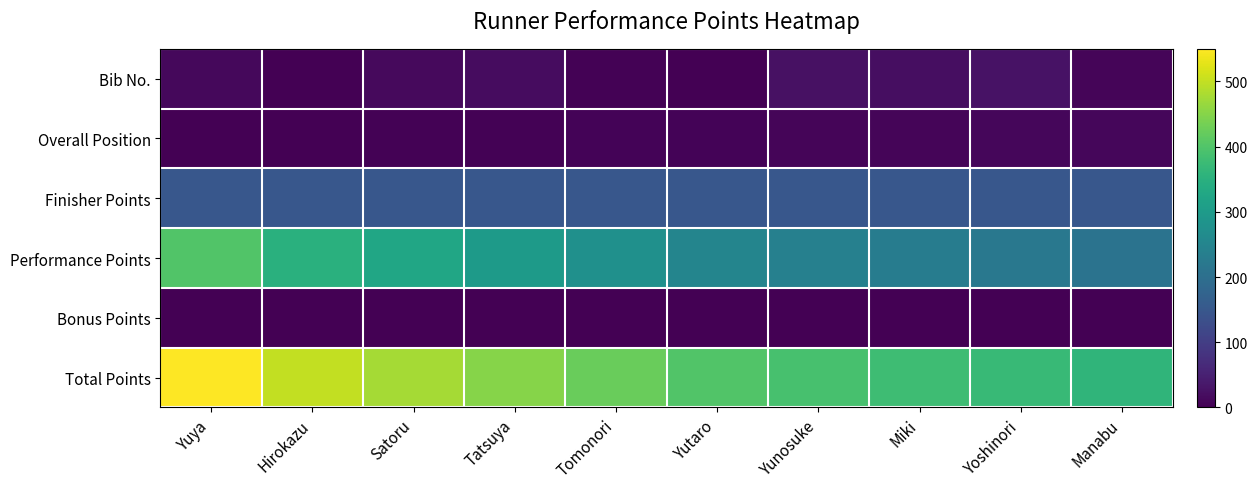

How many series are shown in this chart?

6